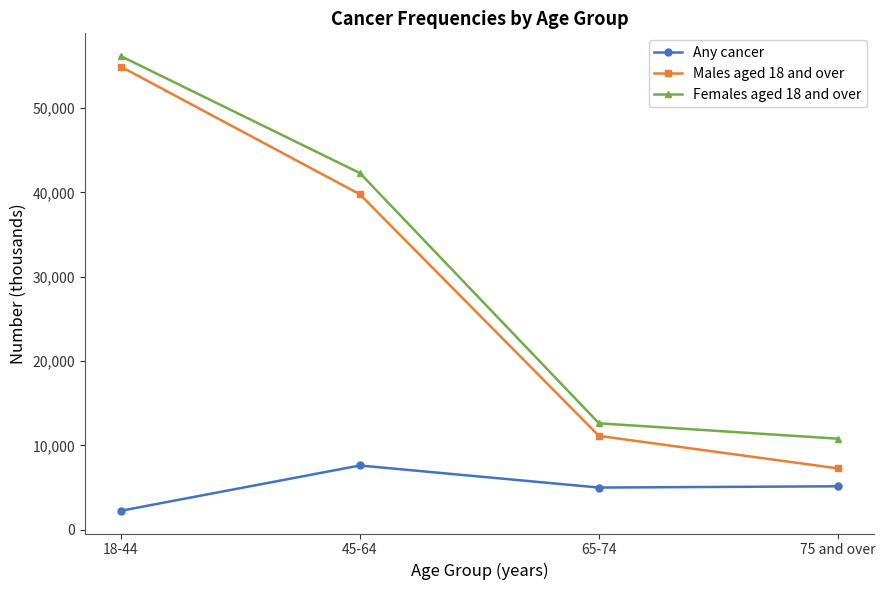

Is the value of Any cancer at 18-44 greater than the value of Males aged 18 and over at 75 and over?

No